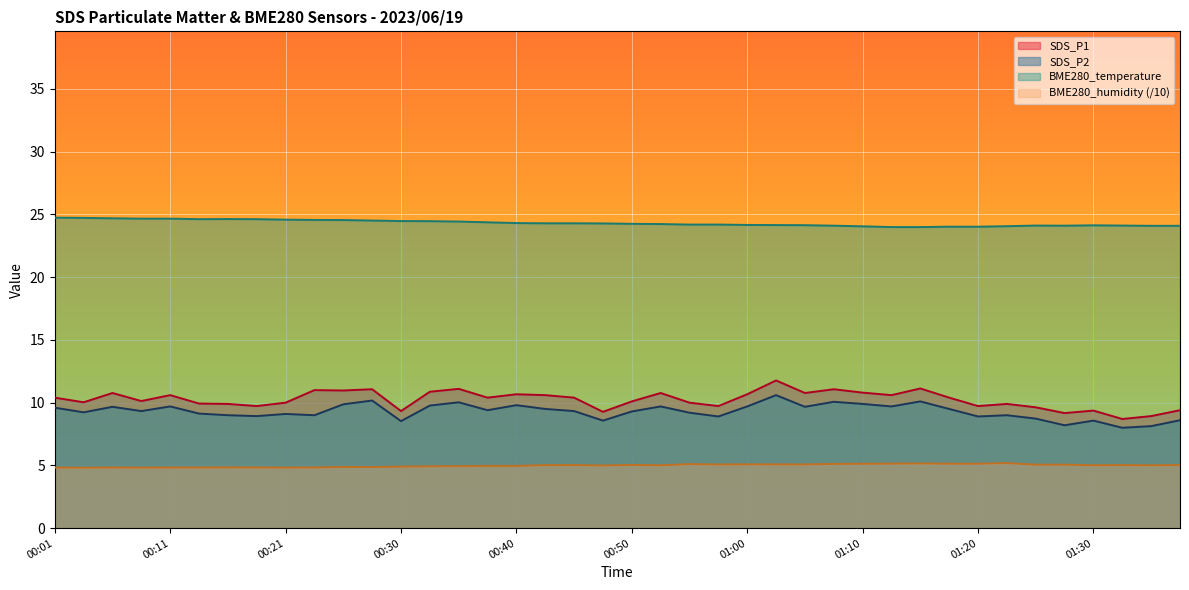

Does the chart display data point markers on the line(s)?

No